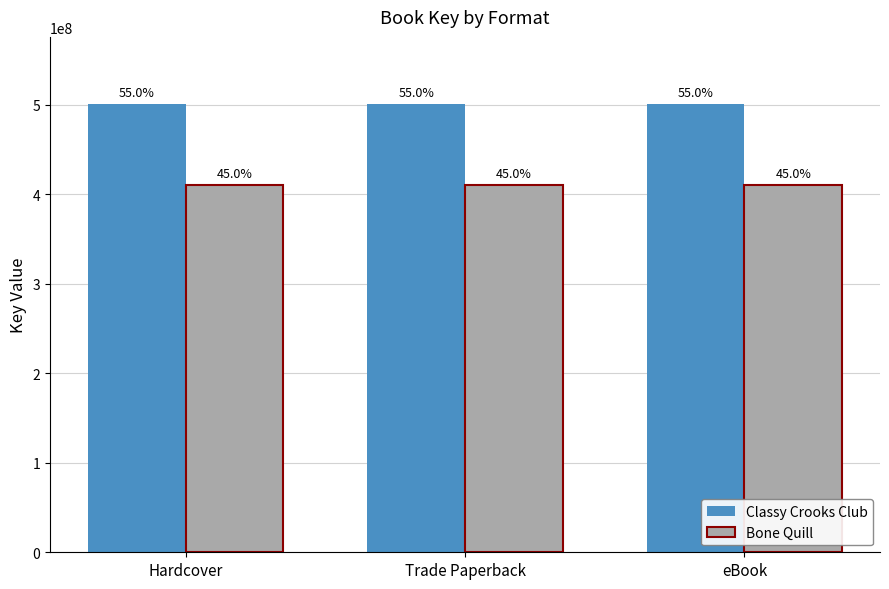

What is the average value of the Bone Quill series?

410216913